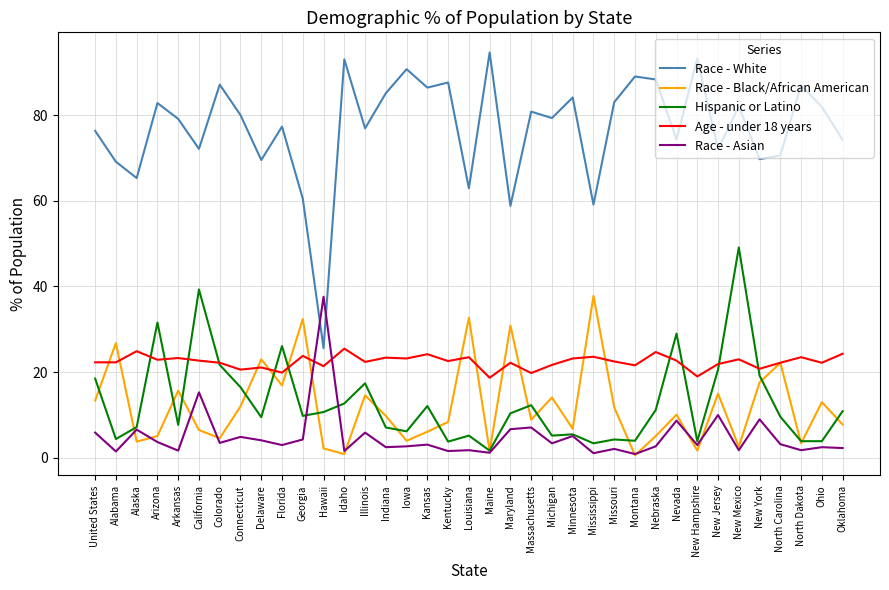

At which label is Hispanic or Latino closest to 25?

Florida